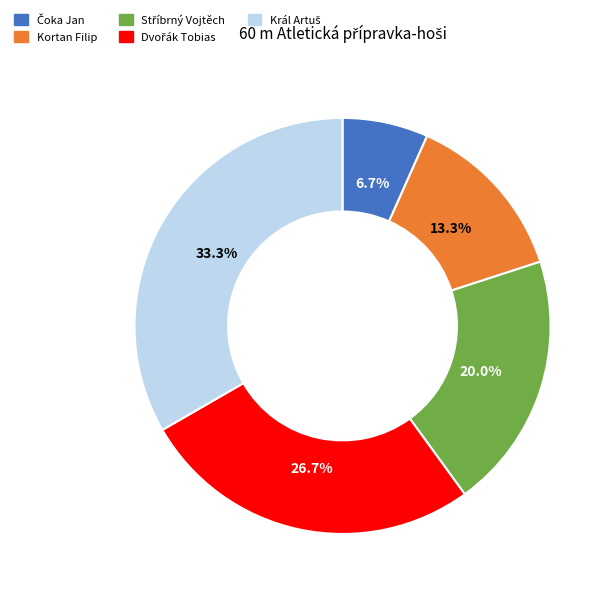

To the nearest percent, what is the average slice percentage?

20%